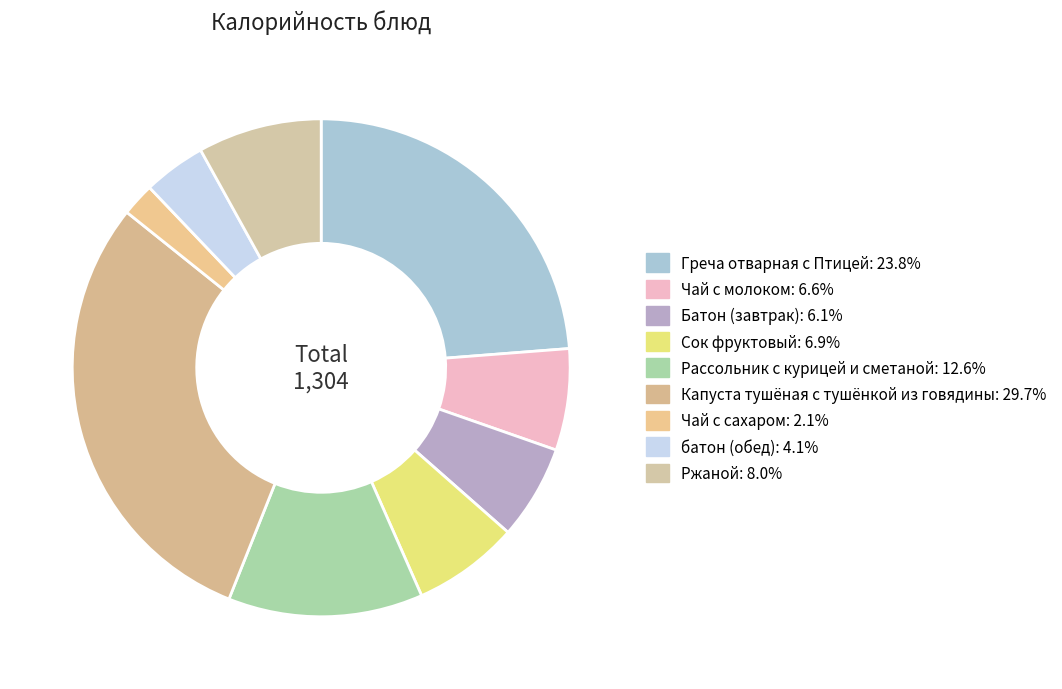

Count the number of slices in the pie.

9